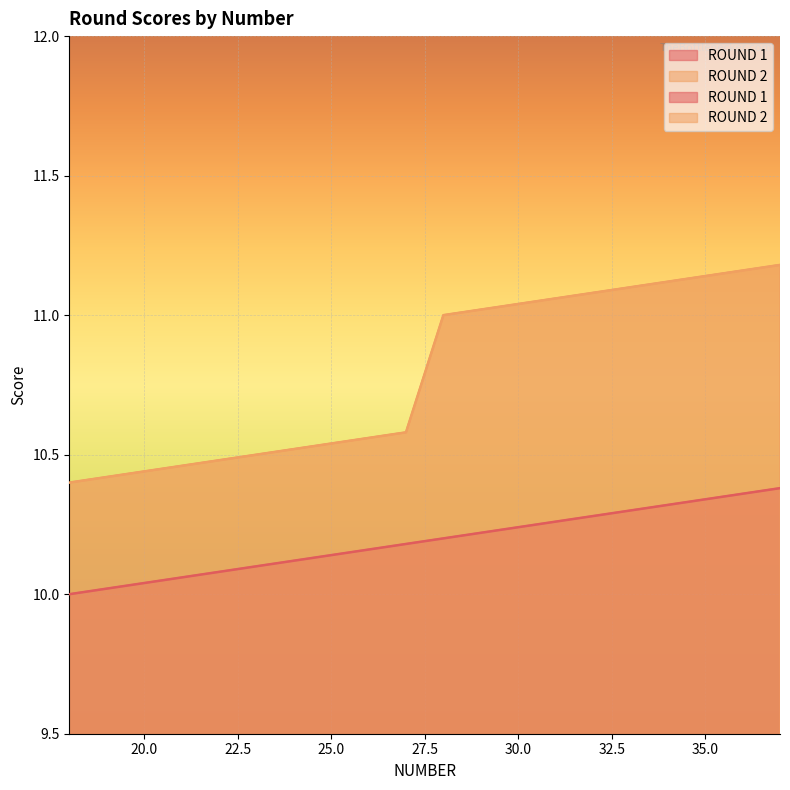

What is the smallest value displayed?

10.0